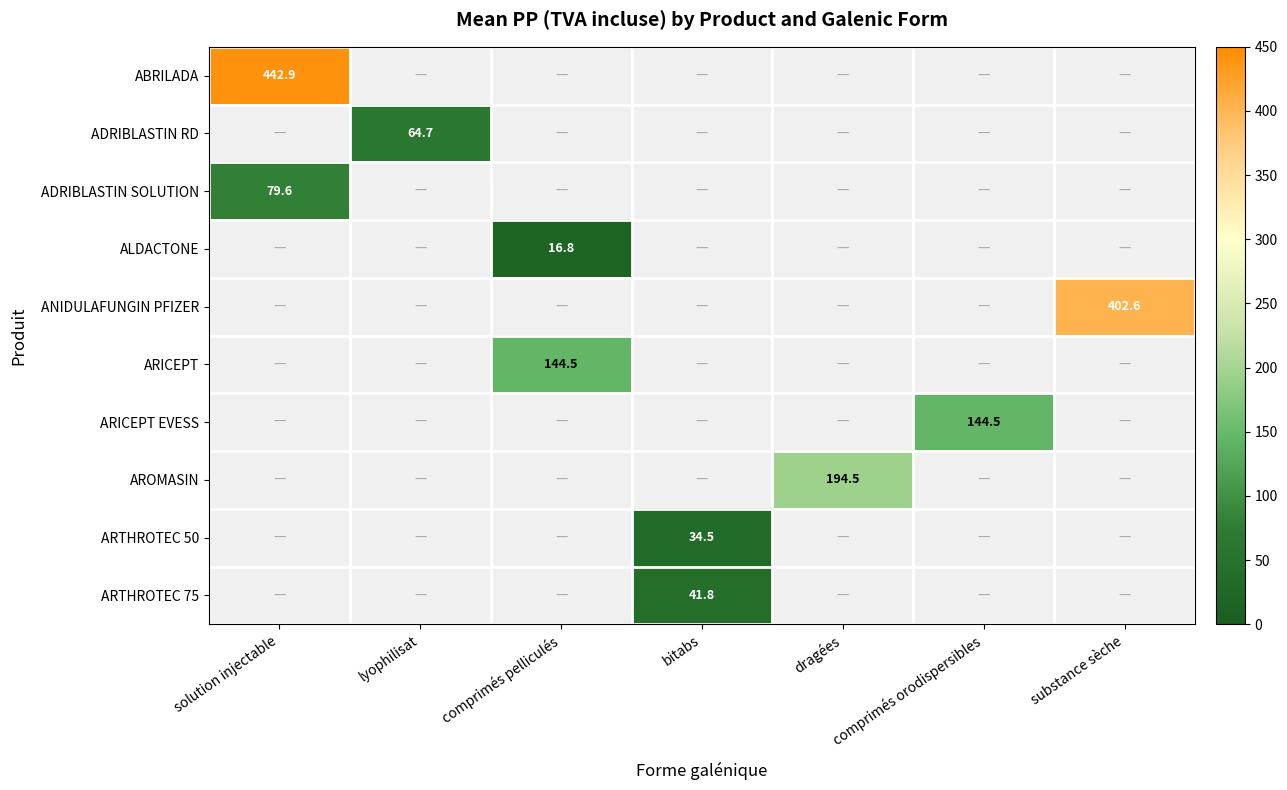

At how many categories does at least one series exceed 243?

2